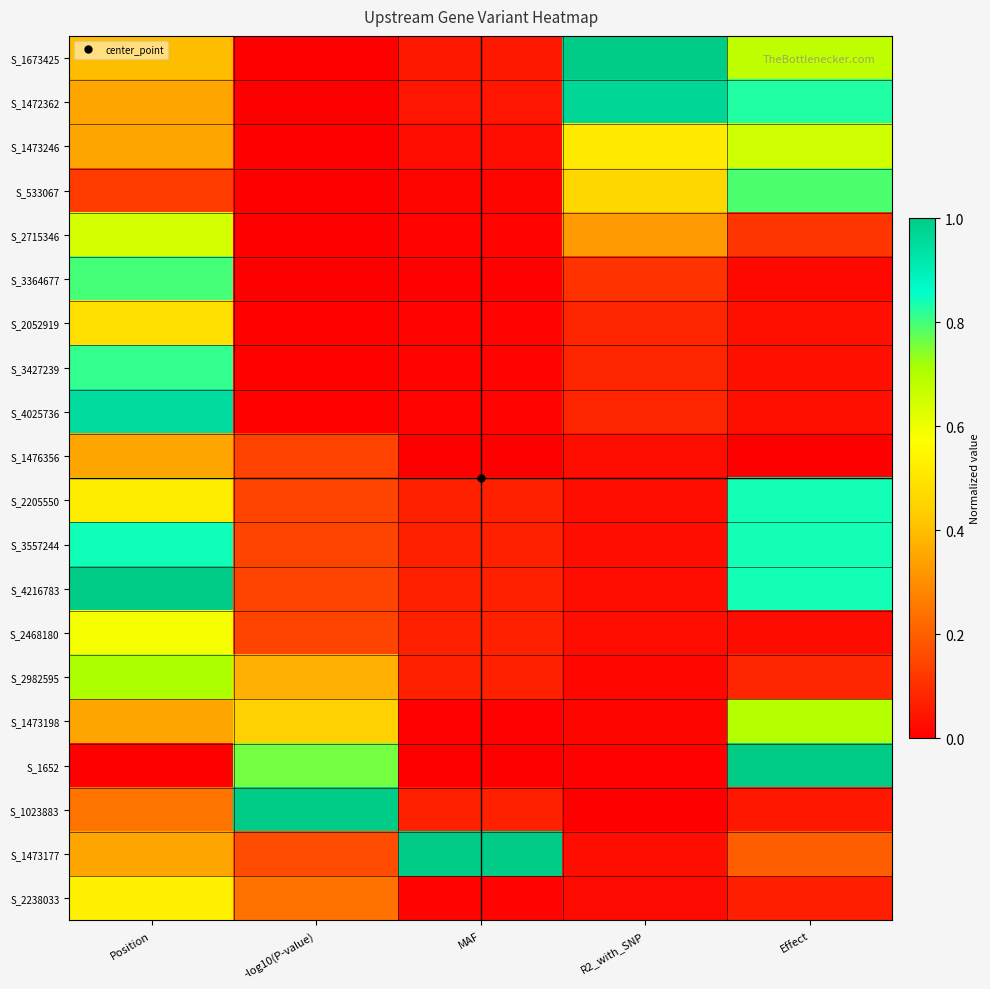

Rank the series at Position from highest to lowest value.

S_4216783, S_4025736, S_3557244, S_3427239, S_3364677, S_2982595, S_2715346, S_2468180, S_2238033, S_2205550, S_2052919, S_1673425, S_1476356, S_1473246, S_1473198, S_1473177, S_1472362, S_1023883, S_533067, S_1652